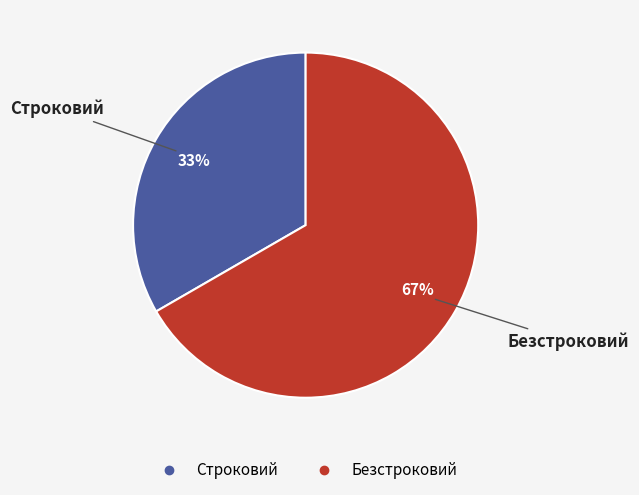

True or false: Безстроковий accounts for 67% of the total.

True